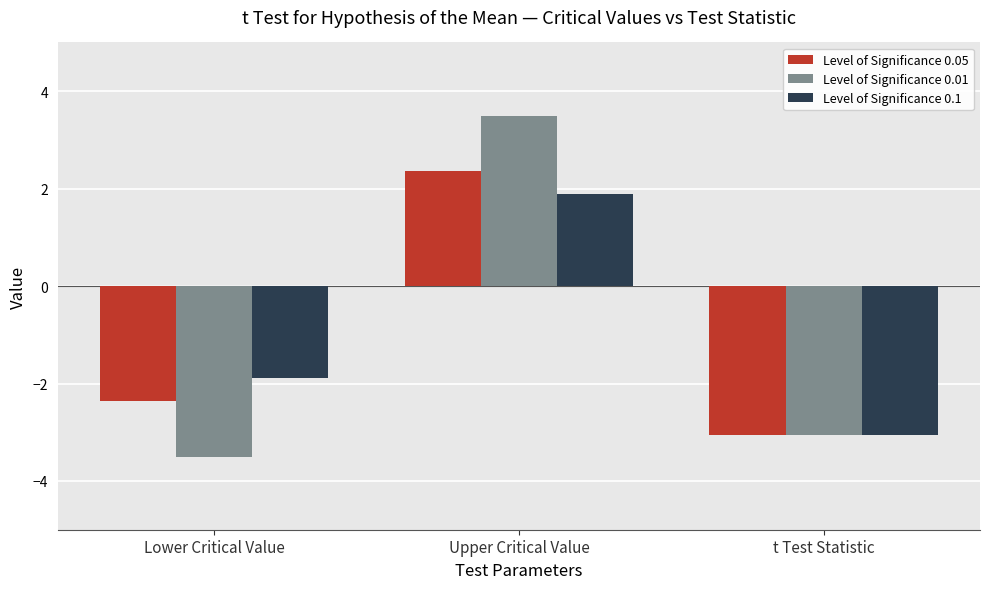

What is the maximum value shown in the chart?

3.5